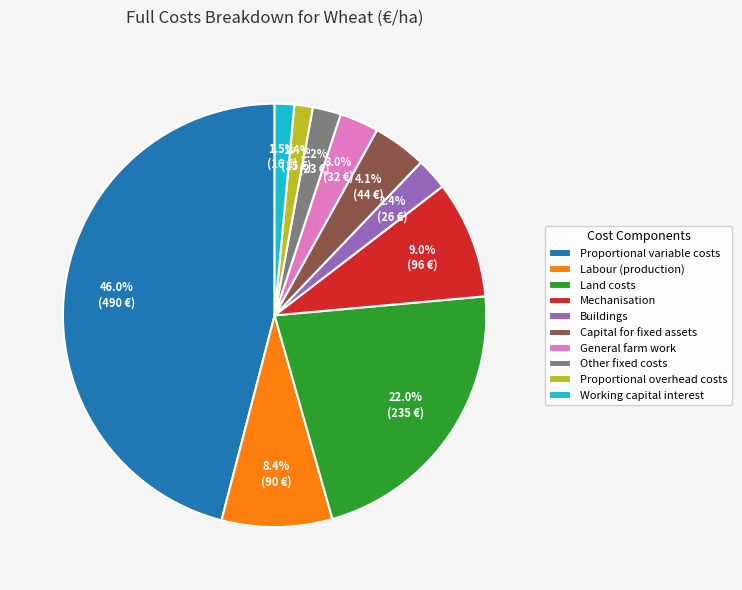

To the nearest percent, what is the average slice percentage?

10%